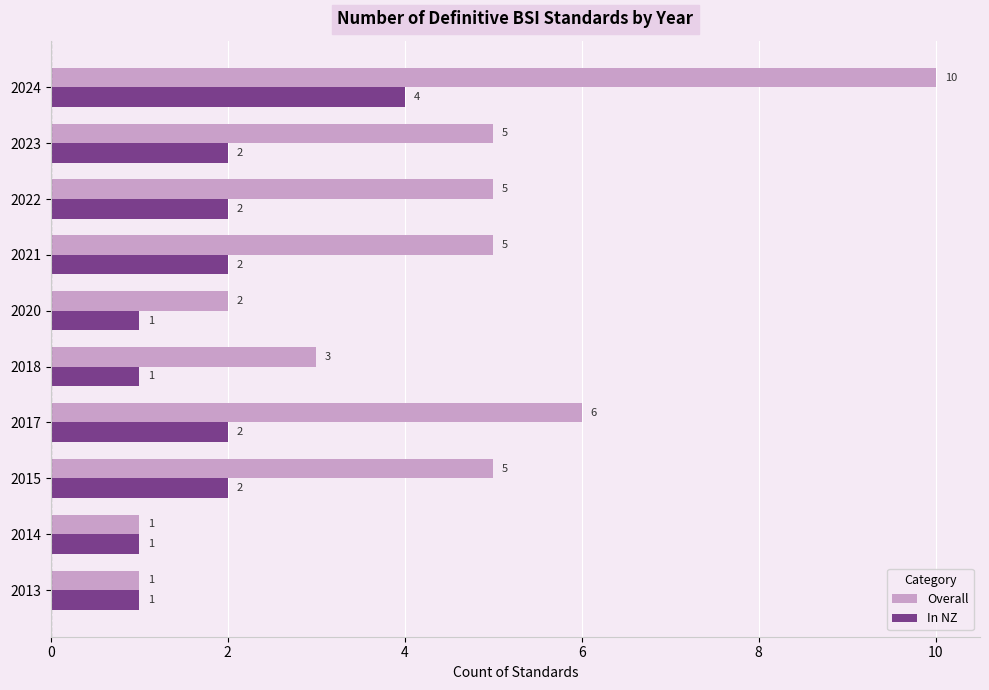

What value does the Overall series have at 2018?

3